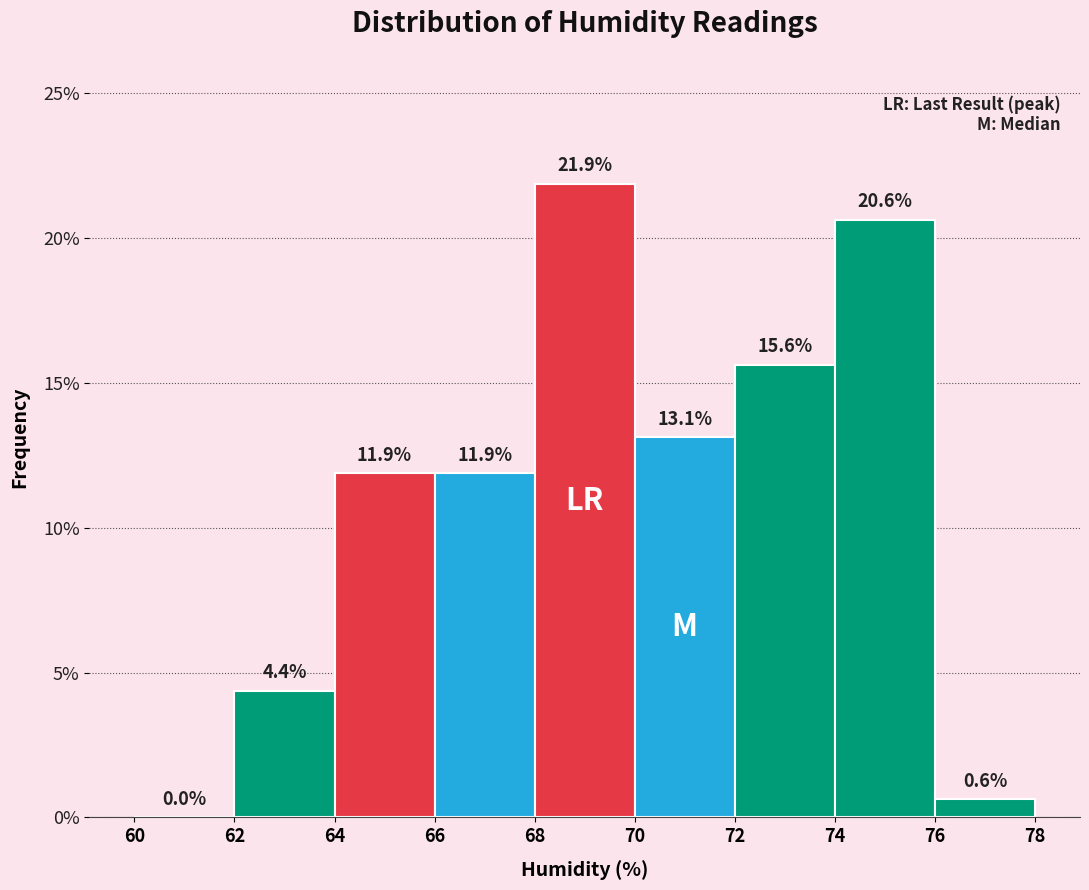

What is the height of the bar covering 66 to 68 on the x-axis?

11.9